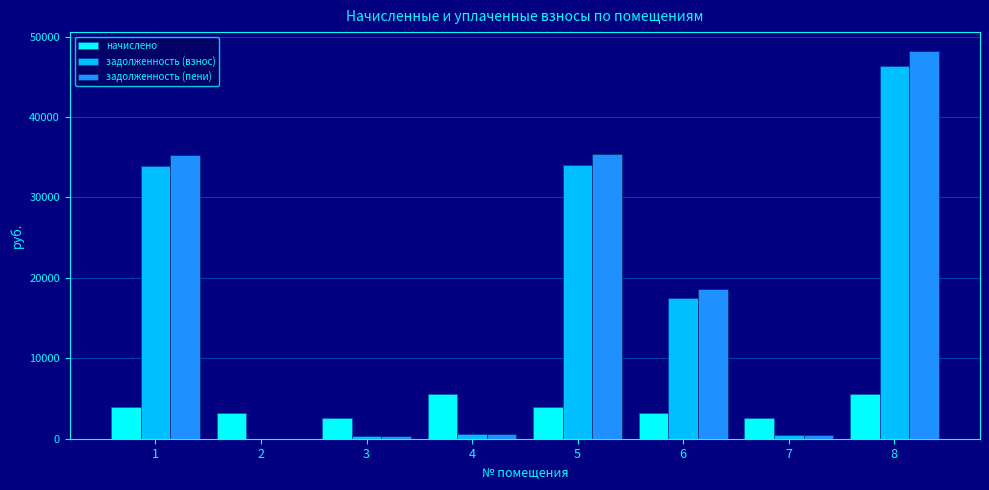

What are all the series names shown in the legend?

начислено, задолженность (взнос), задолженность (пени)